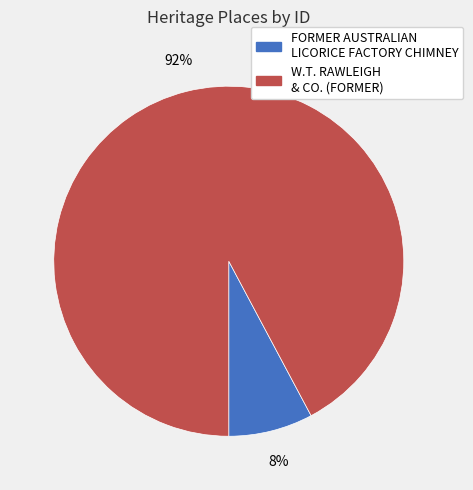

How many segments does this pie chart have?

2